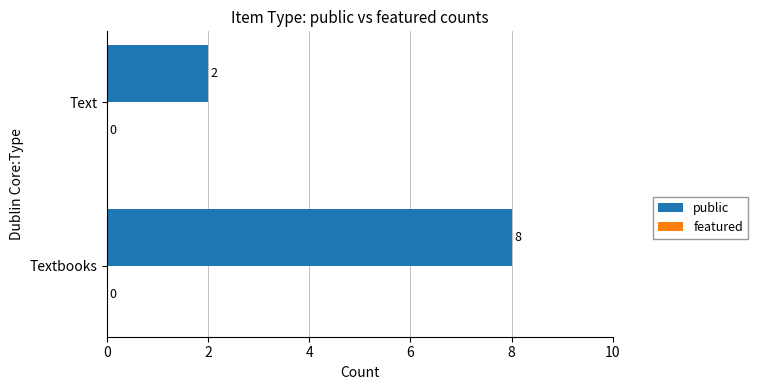

What value does the data have at Textbooks?

8